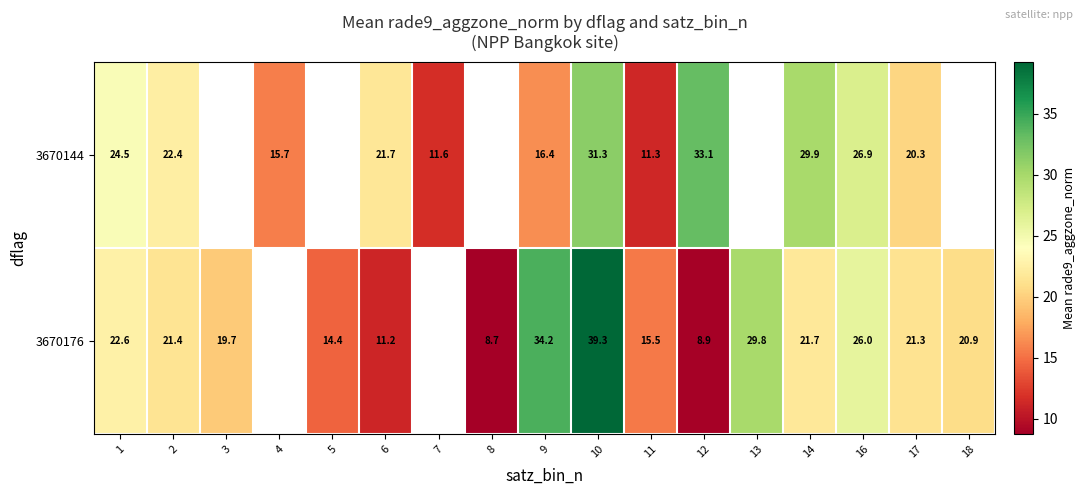

At how many categories does at least one series exceed 9?

16